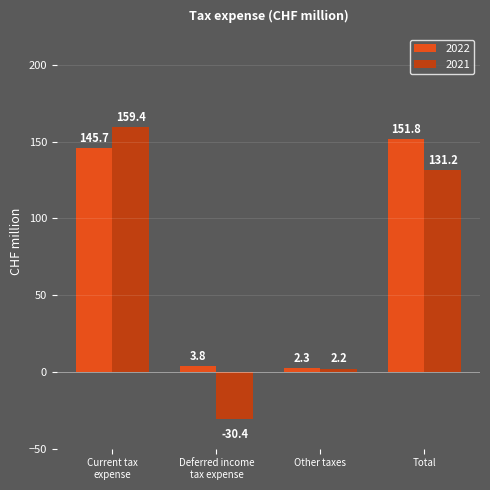

What is the minimum value for 2022?

2.3